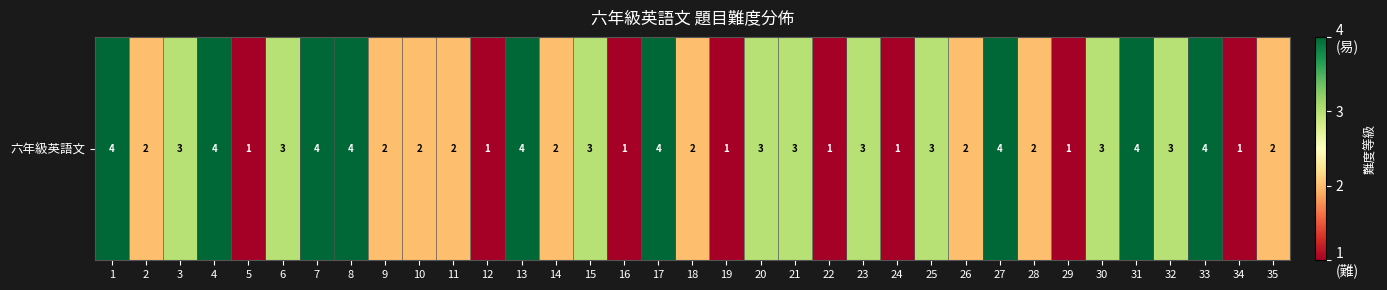

What is the difference between the maximum and minimum values?

3